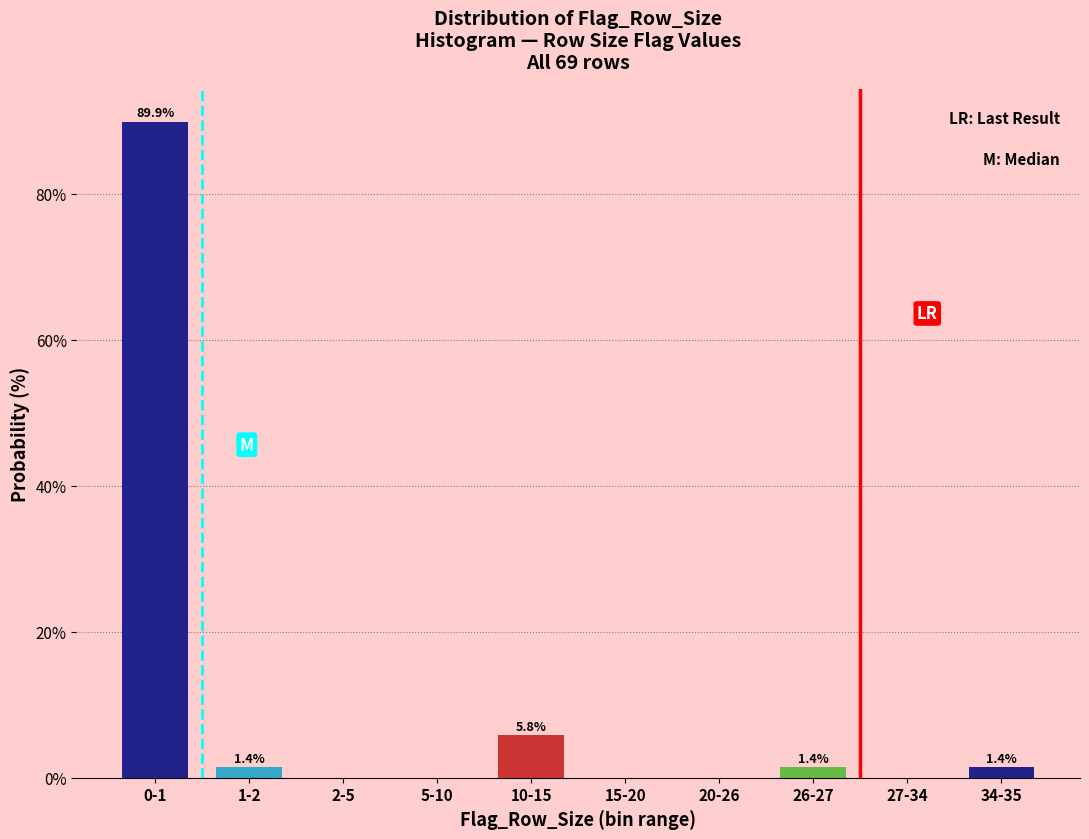

Reading right to left, what are all the values shown in this chart?

34-35=1.4	27-34=0.0	26-27=1.4	20-26=0.0	15-20=0.0	10-15=5.8	5-10=0.0	2-5=0.0	1-2=1.4	0-1=89.9